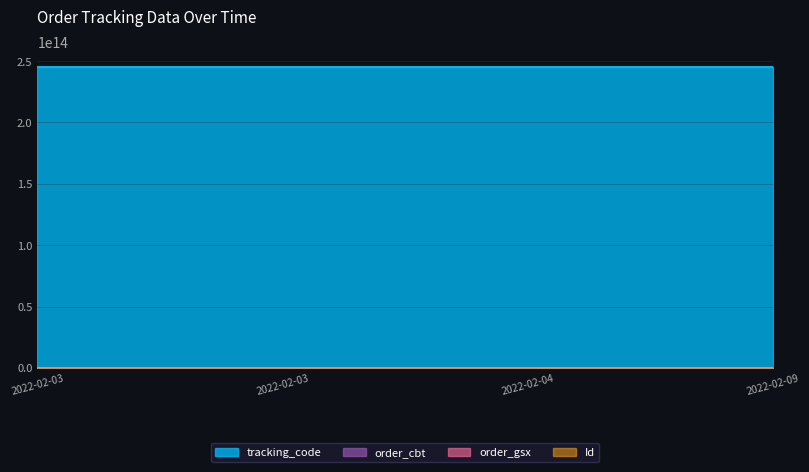

Count the number of categories in the chart.

4